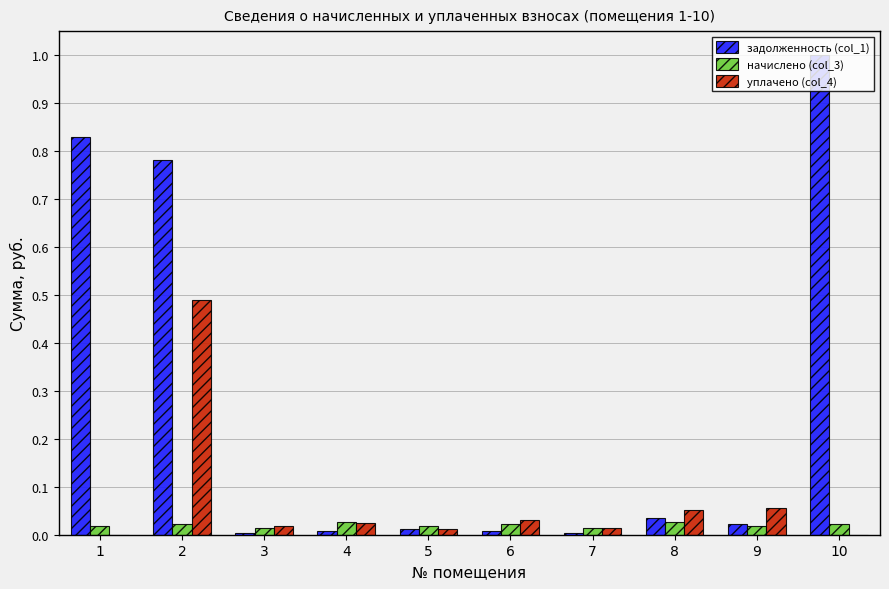

Is it true that задолженность (col_1) equals 0.0 at 4?

True